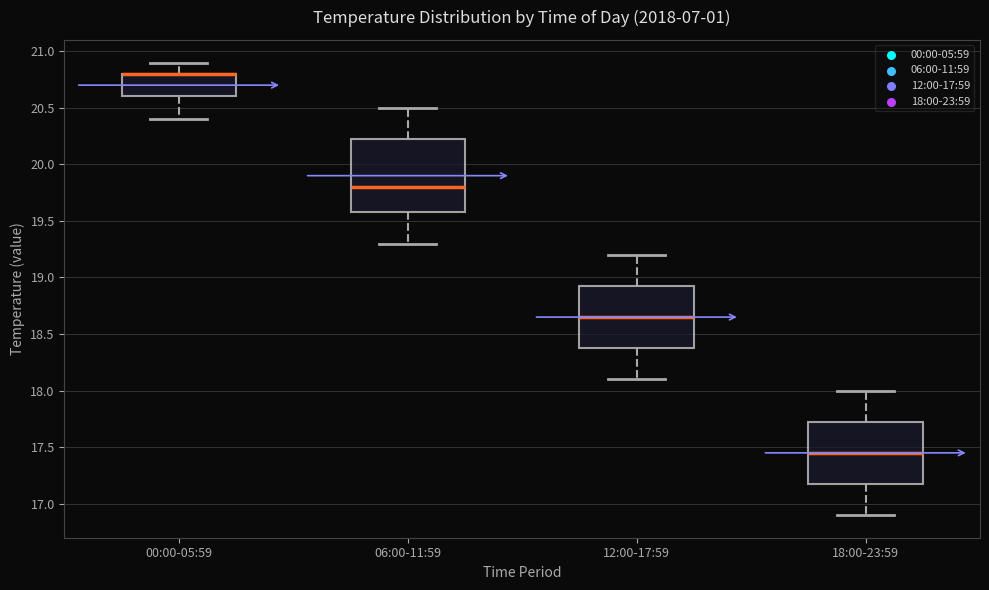

Reading left to right, transcribe this box plot: for each box, give where its median line is, the range the box spans, and where its two whiskers end, as read against the y-axis. The values are not printed on the chart, so give them approximately, as read against the axis.

00:00-05:59: median 20.80 (drawn on the box's upper edge), box 20.60 to 20.80, whiskers 20.40 to 20.90
06:00-11:59: median 19.80, box 19.60 to 20.25, whiskers 19.30 to 20.50
12:00-17:59: median 18.65, box 18.40 to 18.95, whiskers 18.10 to 19.20
18:00-23:59: median 17.45, box 17.20 to 17.75, whiskers 16.90 to 18.00